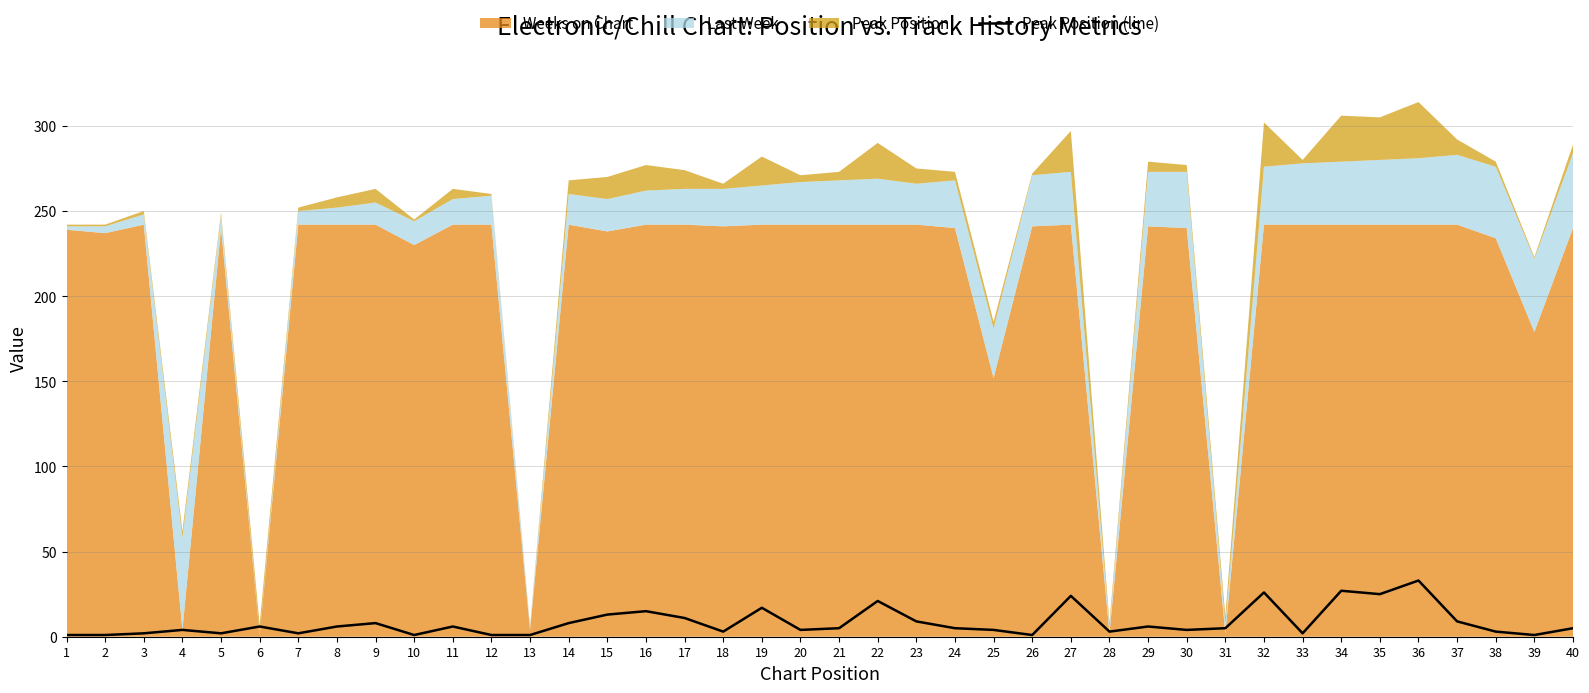

Approximately how many times larger is the value at 31 compared to 22?

0.2